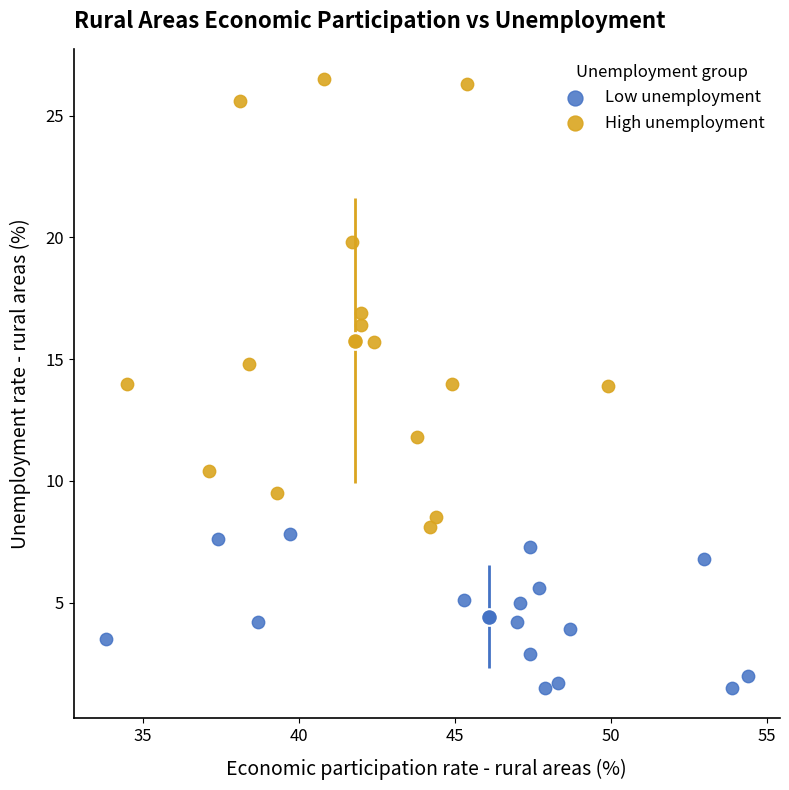

Which series reaches the minimum Y coordinate?

Low unemployment